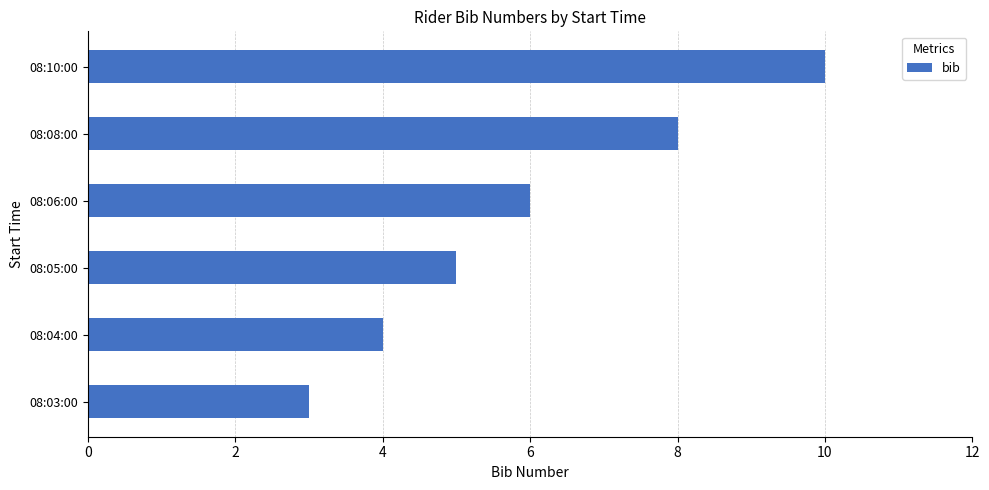

Are the bars grouped side by side (vs. stacked)?

No